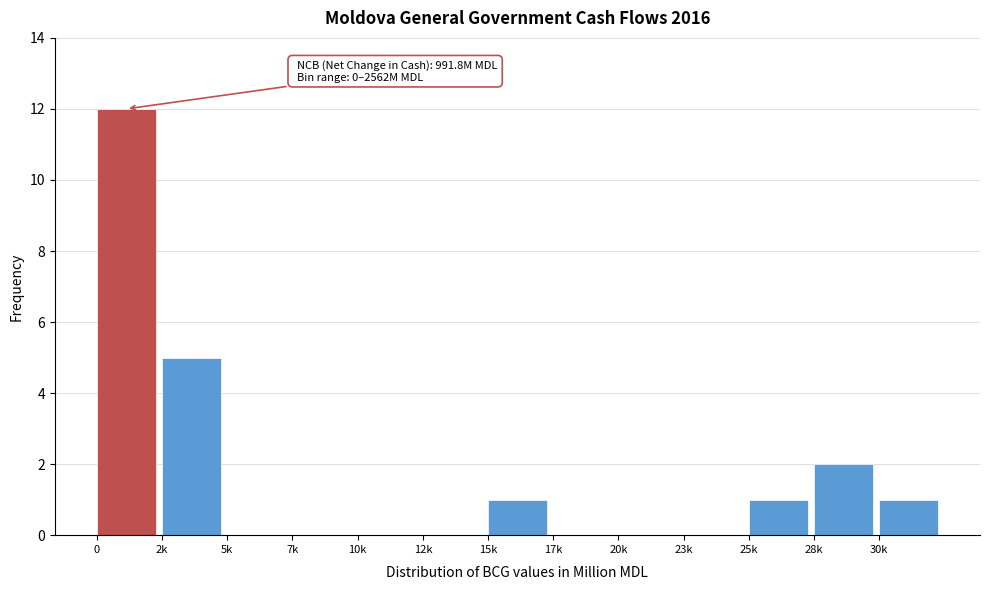

Reading left to right, transcribe all the data shown in this chart.

0=12	2k=5	5k=0	7k=0	10k=0	12k=0	15k=1	17k=0	20k=0	23k=0	25k=1	28k=2	30k=1